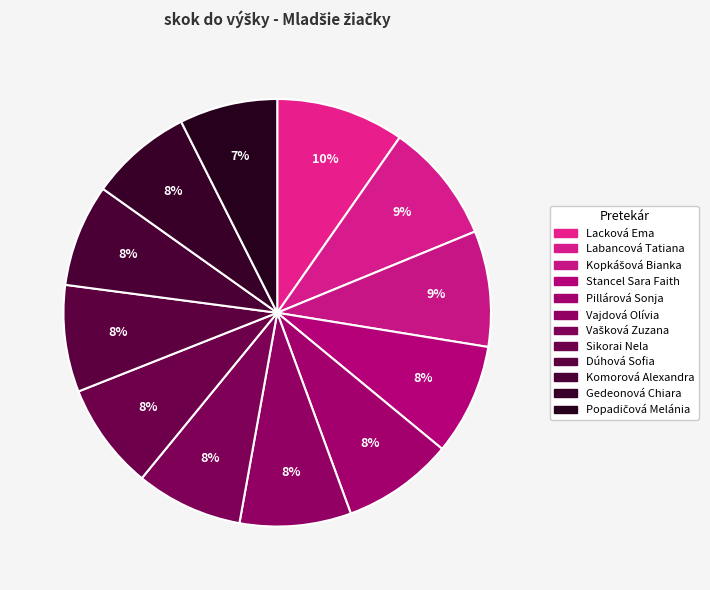

Do Vajdová Olívia and Gedeonová Chiara together represent more than half of the pie?

No